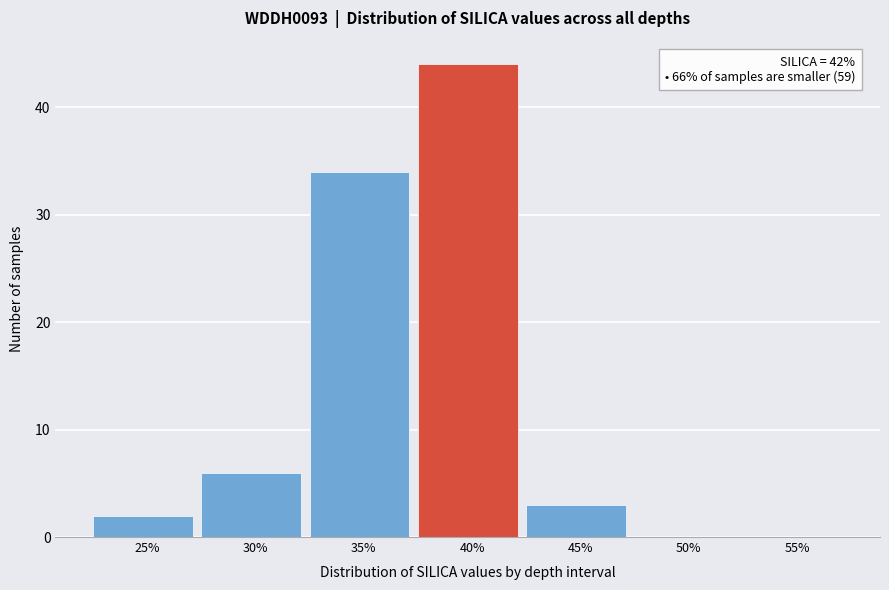

Reading left to right, transcribe all the data shown in this chart.

25%=2	30%=6	35%=34	40%=44	45%=3	50%=0	55%=0